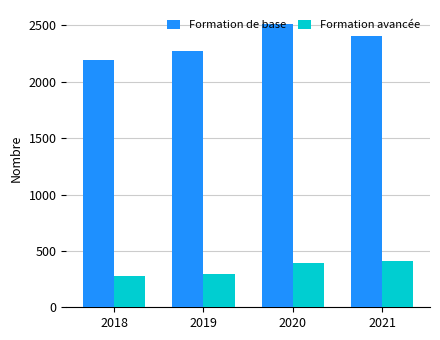

True or false: Formation avancée has a value of 275 at 2018.

True